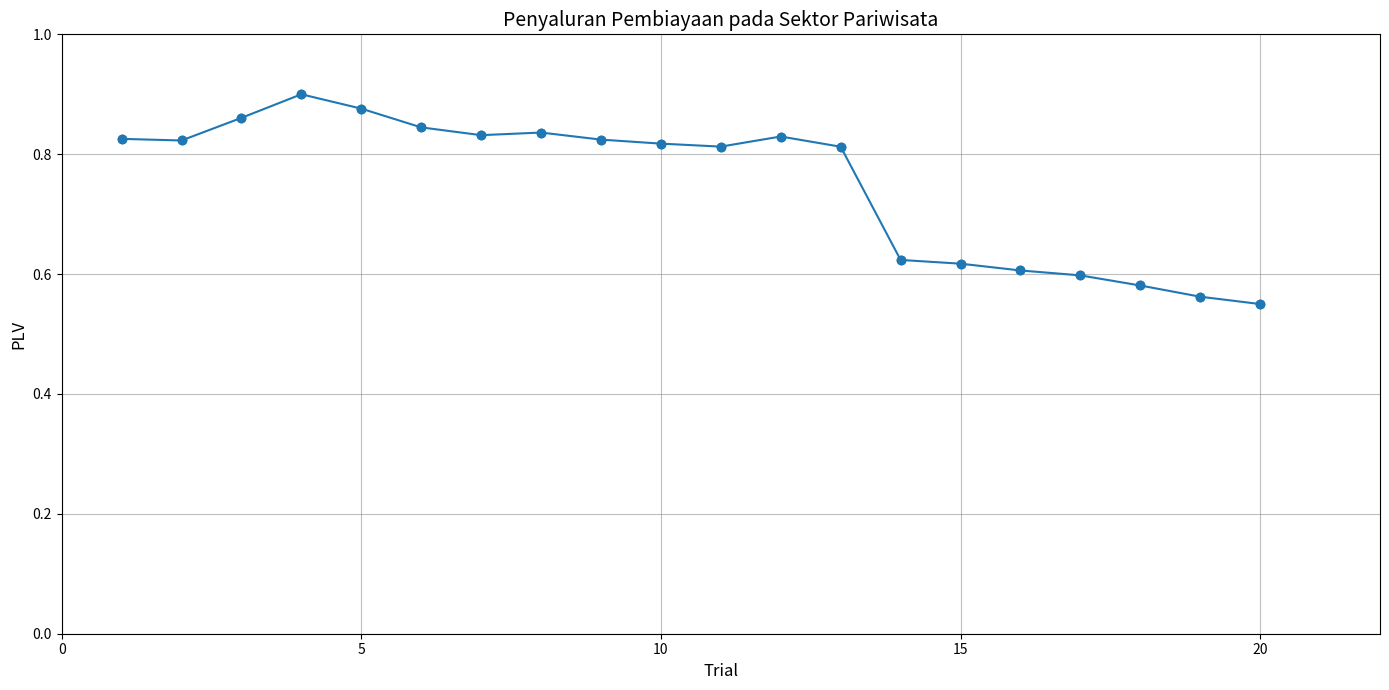

What is the difference between the second highest and minimum values?

0.3